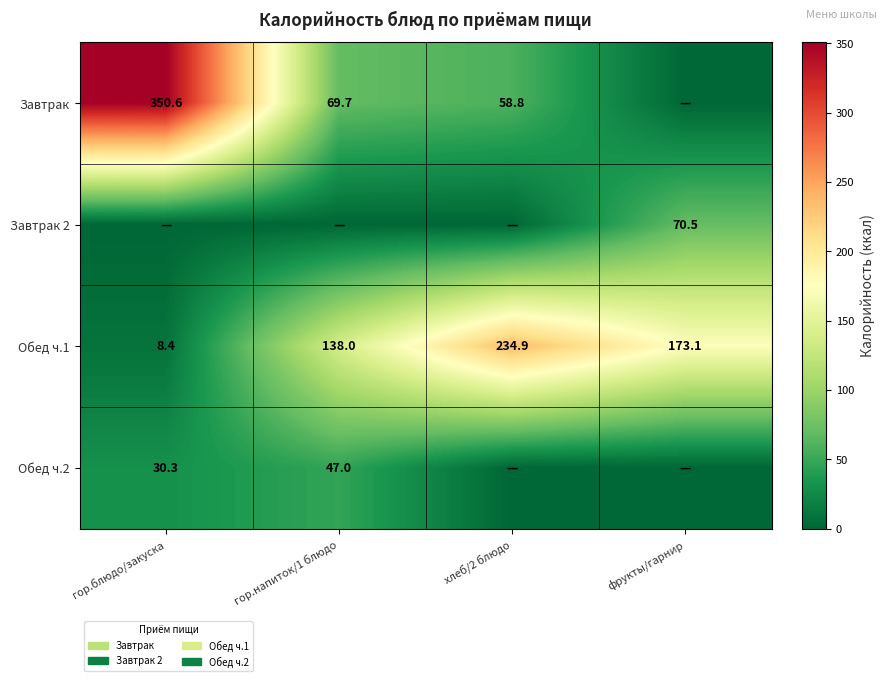

The value of Обед ч.1 at гор.напиток/1 блюдо is 56.1. True or false?

False